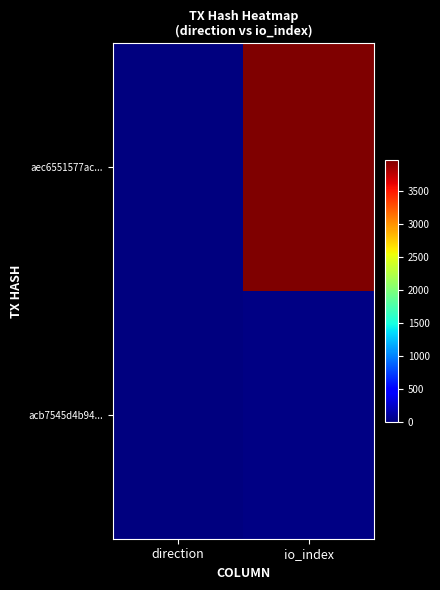

Which series changed the most between direction and io_index?

aec6551577ac...